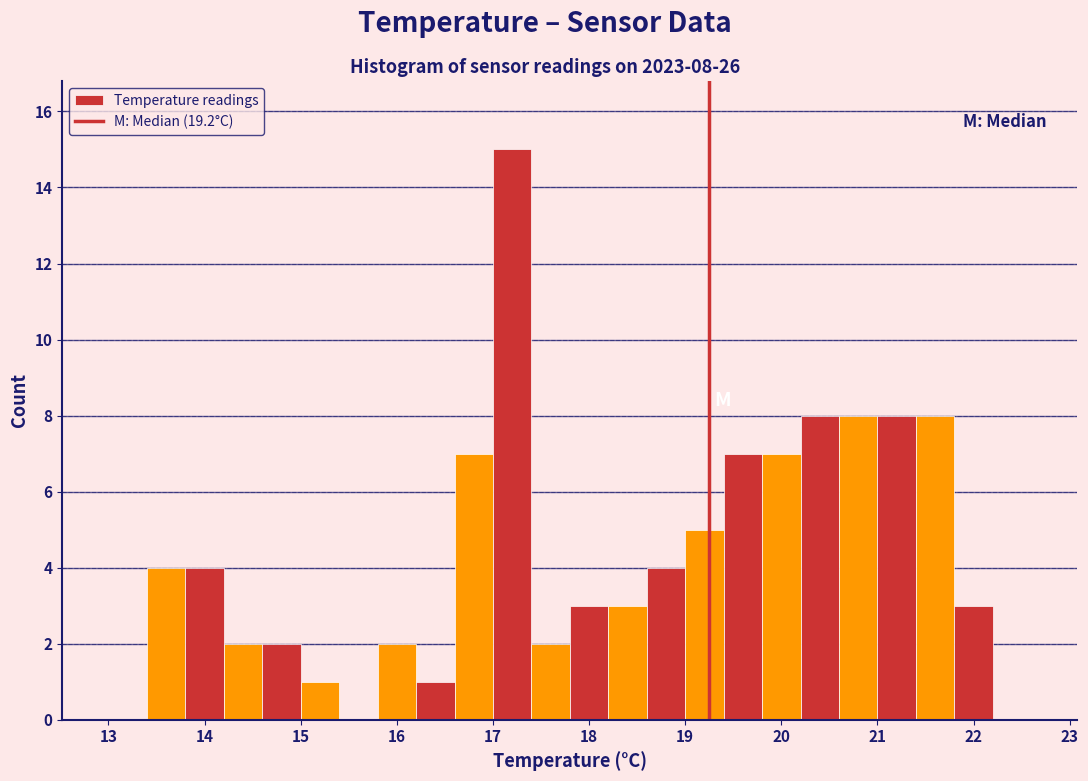

Over which range of the x-axis is the bar tallest?

17.0 to 17.4